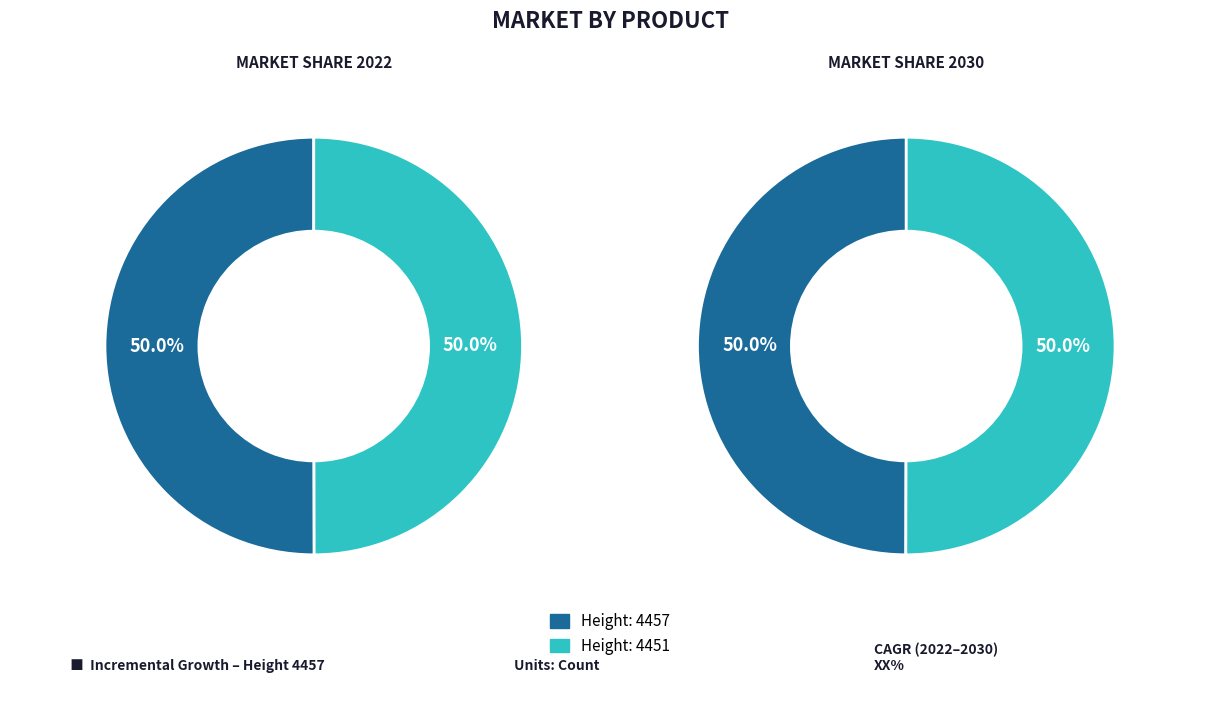

How many slices are in this pie chart?

2